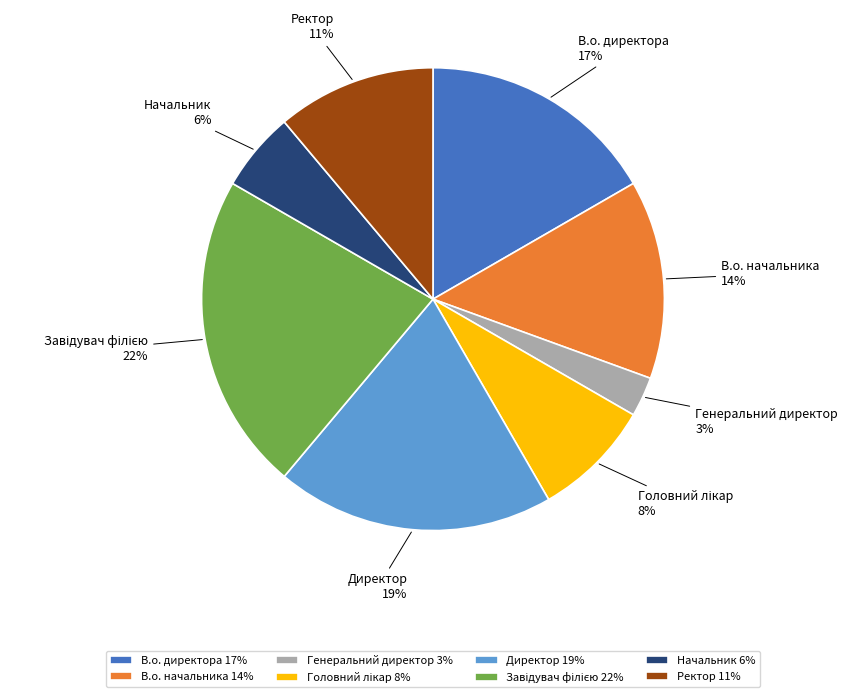

How many segments does this pie chart have?

8